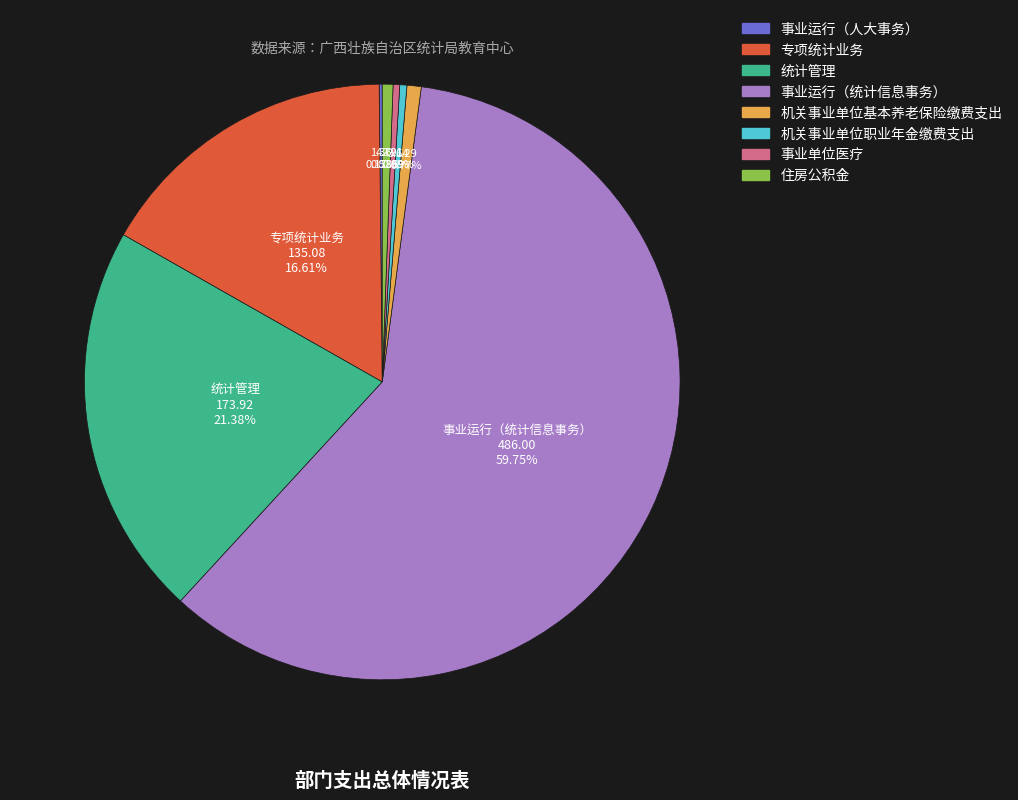

Is 统计管理 the majority of the pie?

No